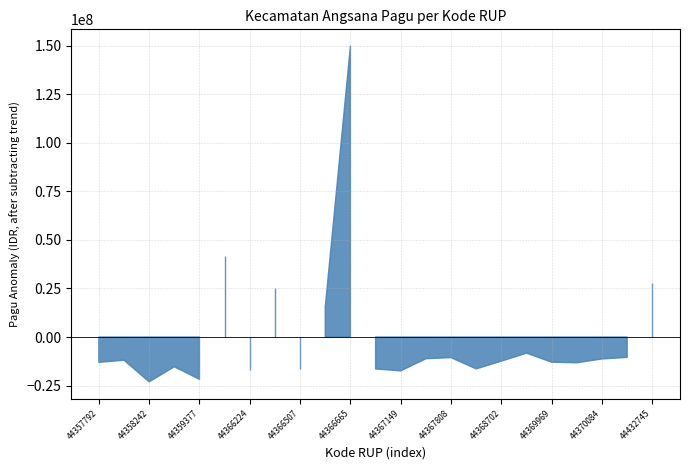

True or false: the data has more than 0 interior local peaks.

True